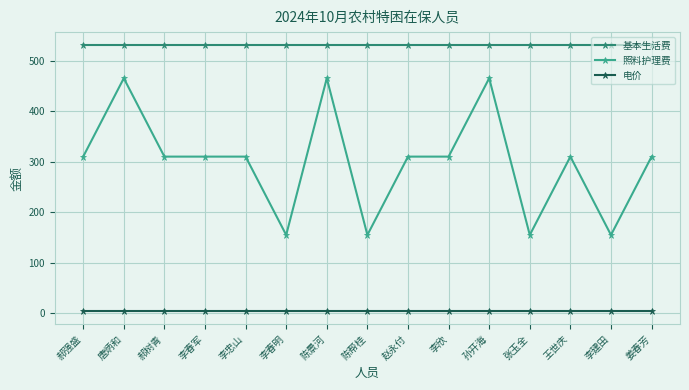

Rank the series by their maximum value, from highest to lowest.

基本生活费, 照料护理费, 电价